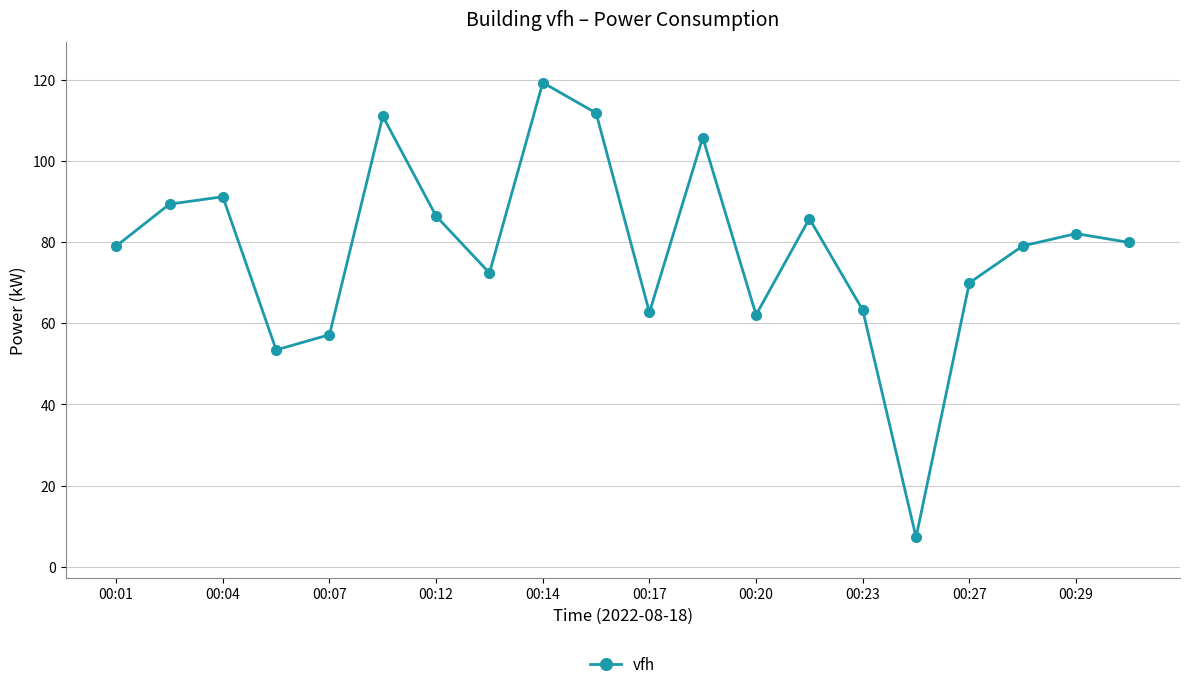

What is the sum of all values?

1568.9